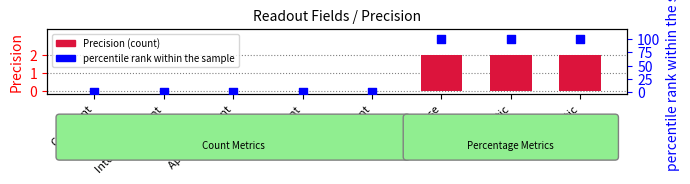

Which series has the largest Y range (max minus min)?

percentile rank within the sample